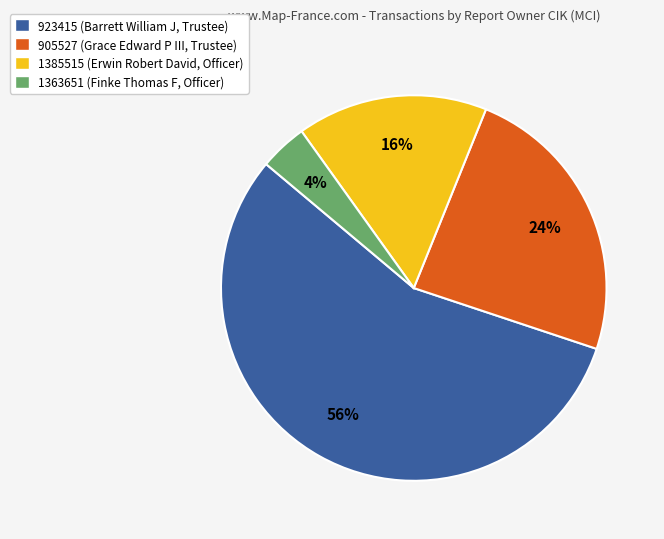

Count the number of slices in the pie.

4